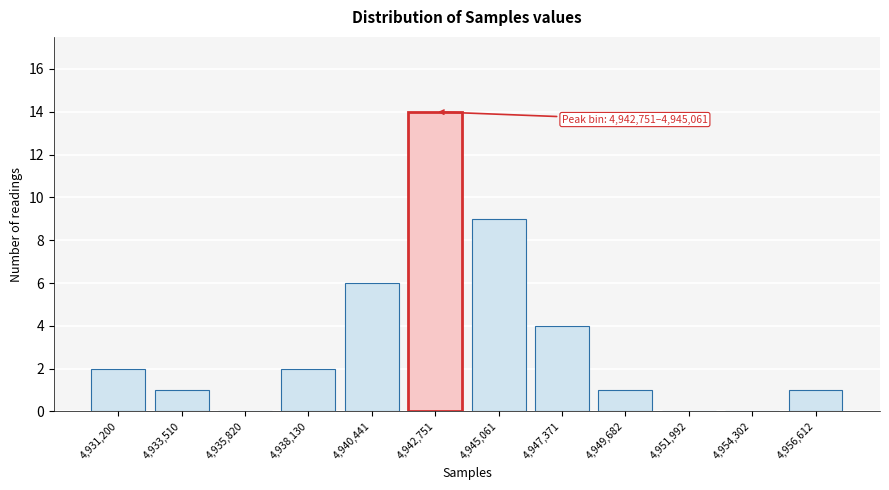

Reading left to right, list all the values displayed in this chart.

4,931,200=2	4,933,510=1	4,935,820=0	4,938,130=2	4,940,441=6	4,942,751=14	4,945,061=9	4,947,371=4	4,949,682=1	4,951,992=0	4,954,302=0	4,956,612=1